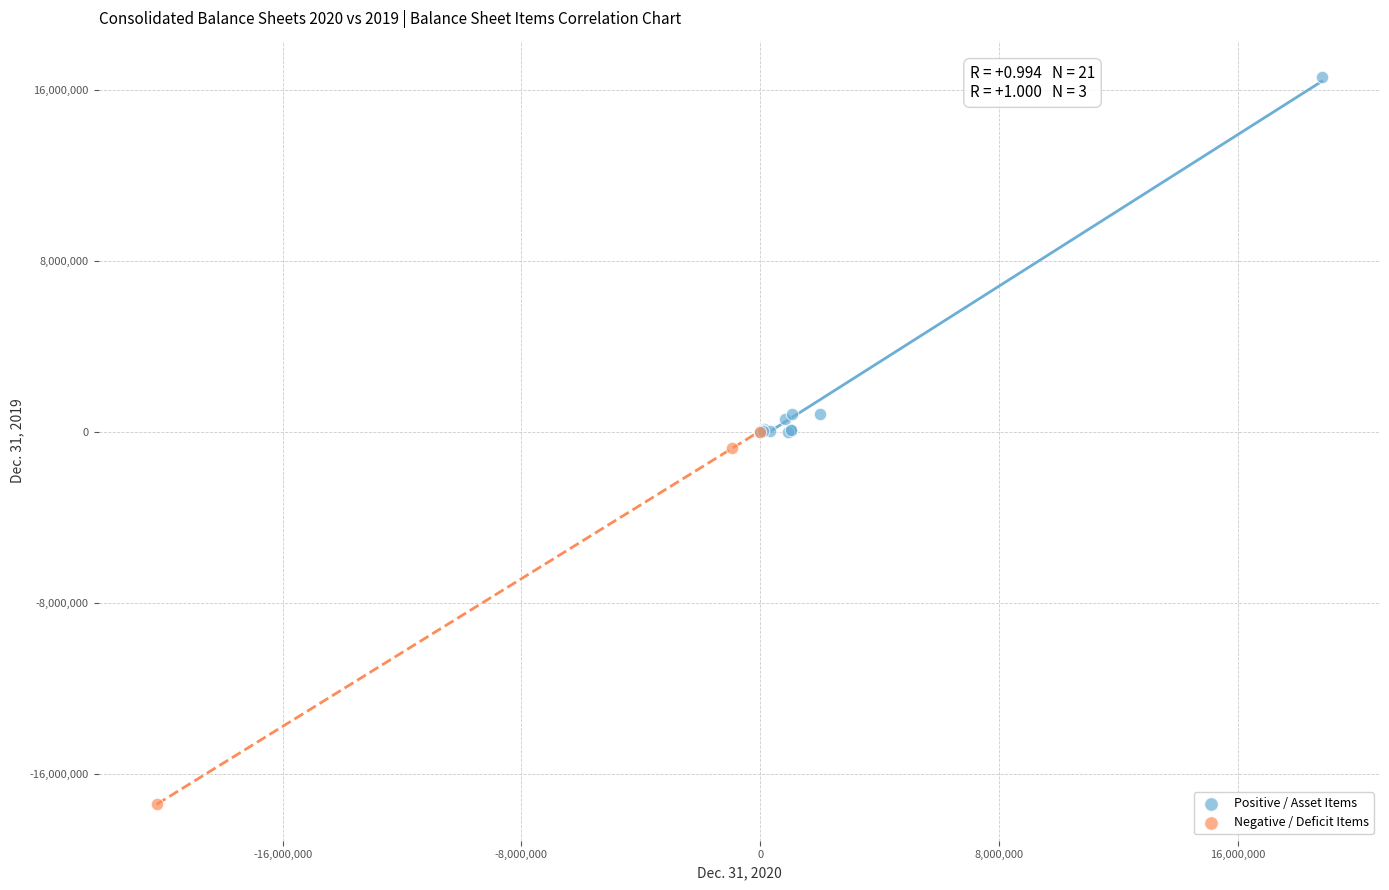

Which series contains the highest Y value?

Positive / Asset Items